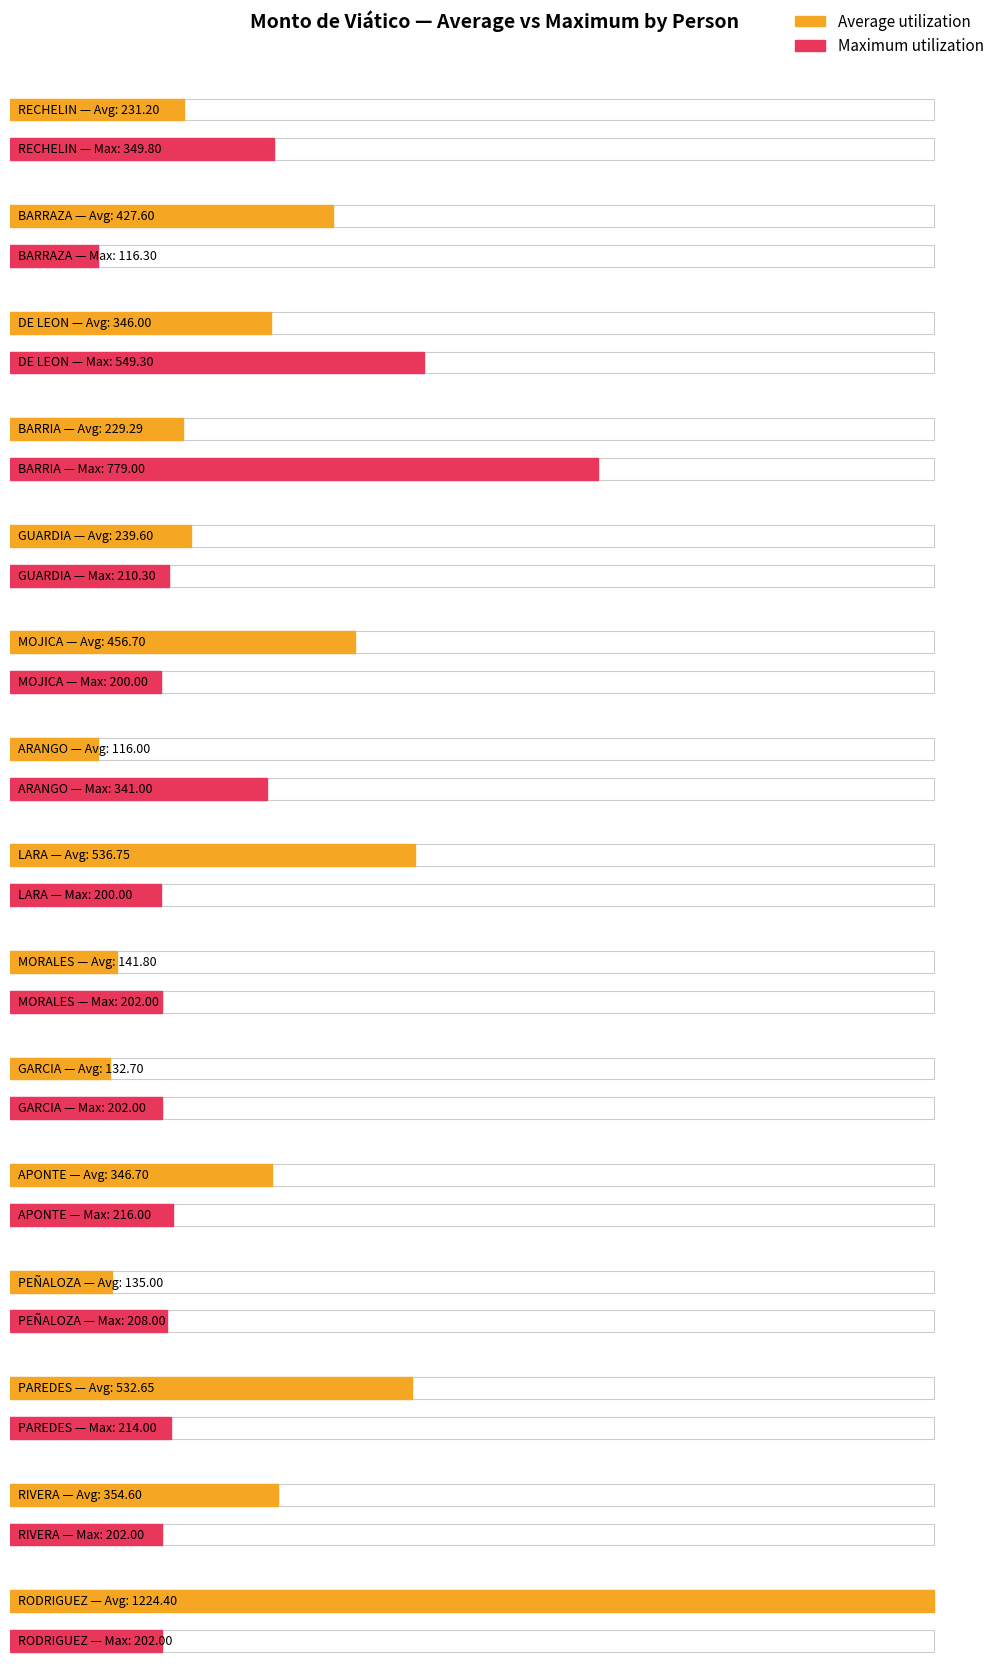

The value of Average utilization at MORALES is 239.2. True or false?

False